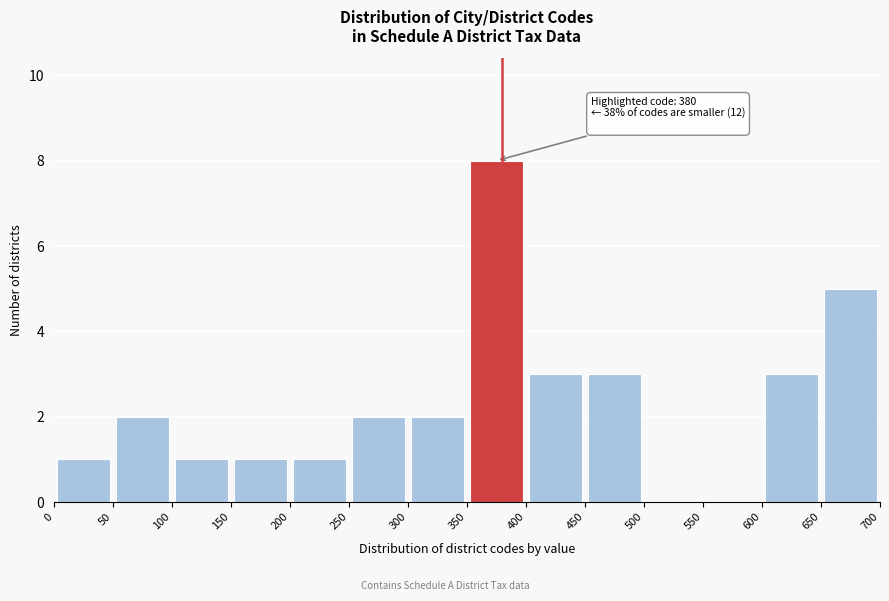

Over which range of the x-axis is the bar tallest?

350 to 400